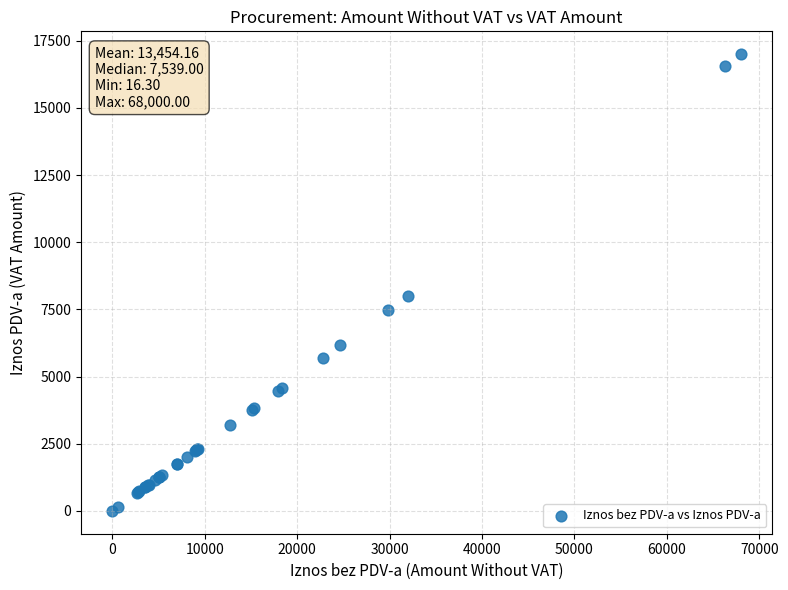

What Y value in the scatter plot is closest to 8502?

7996.0